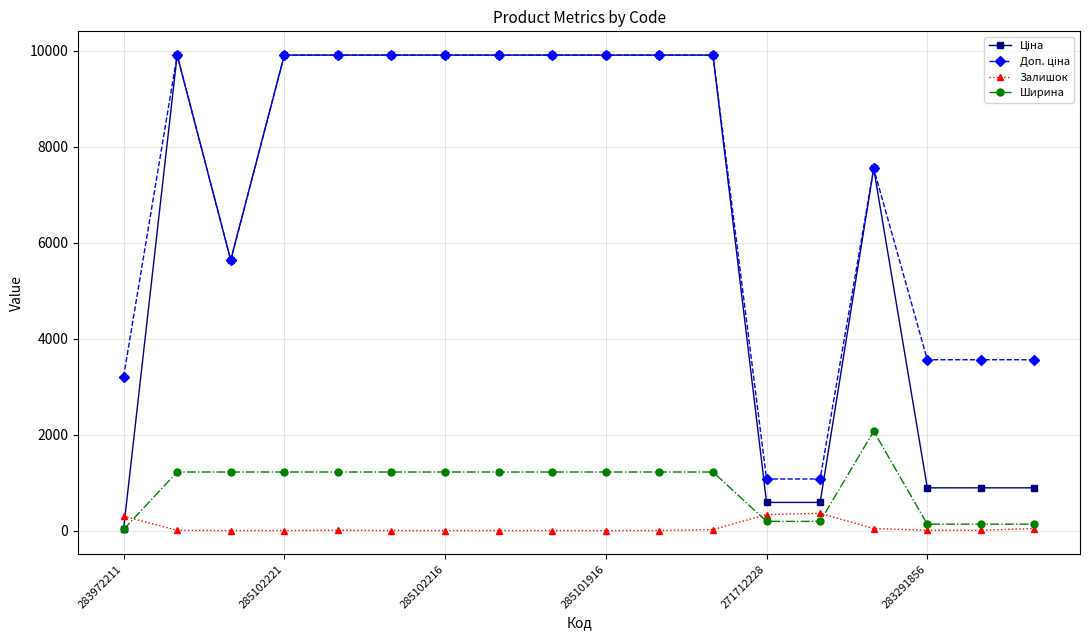

What is the sum of all Залишок values?

1118.0